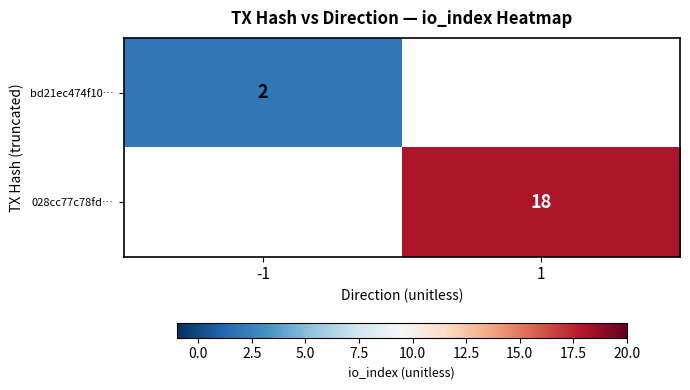

True or false: bd21ec474f10… has a value of 1 at -1.

False